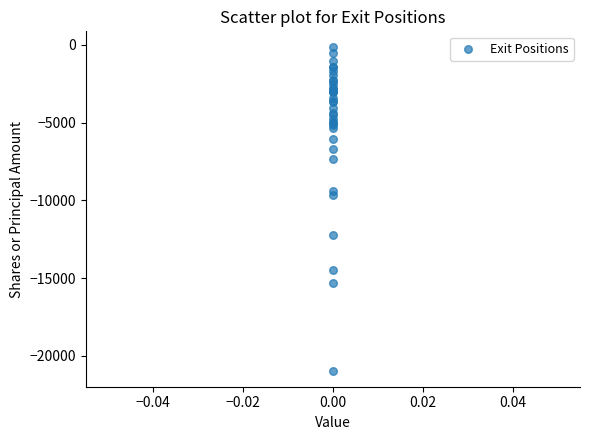

What Y value in the scatter plot is closest to -10558?

-9658